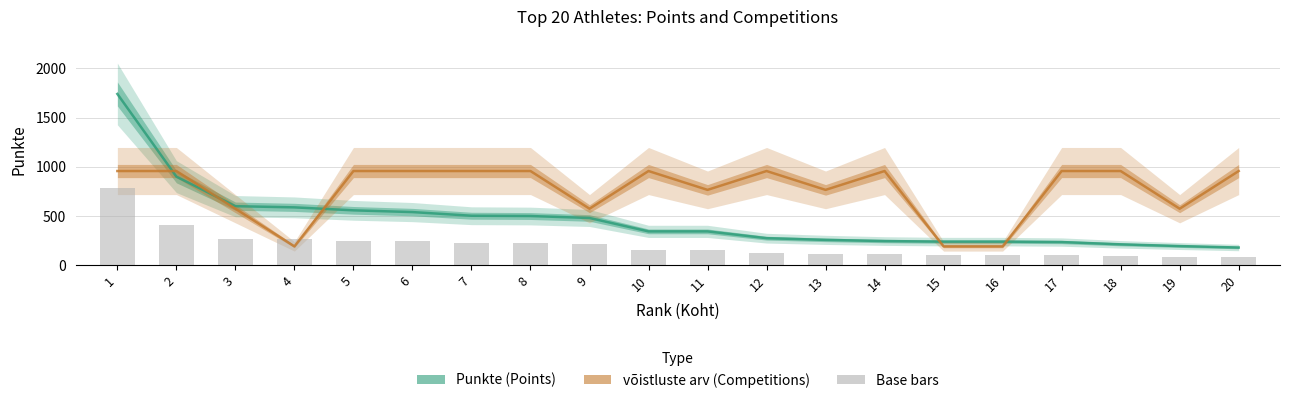

What is the minimum value shown in the chart?

81.0